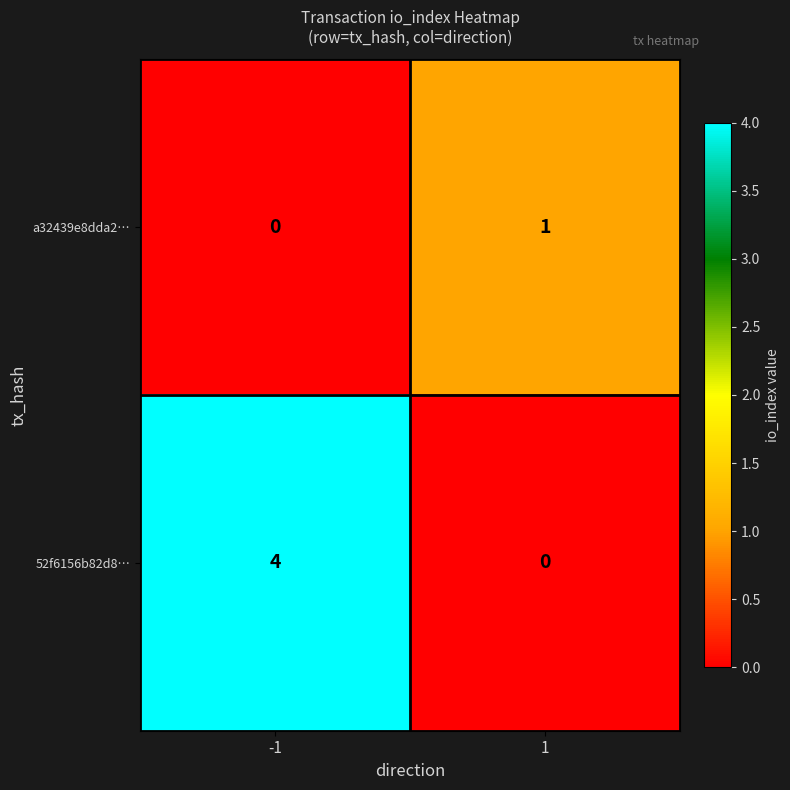

At how many categories does at least one series exceed 0?

2